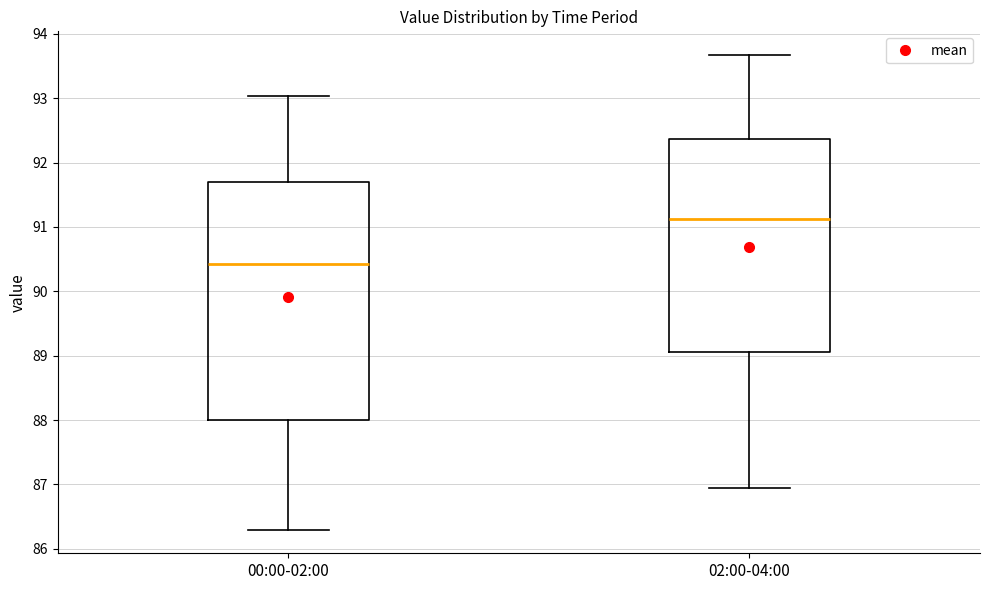

Where is the upper edge of the box for 02:00-04:00 on the y-axis? The values are not printed on the chart, so give them approximately, as read against the axis.

92.4